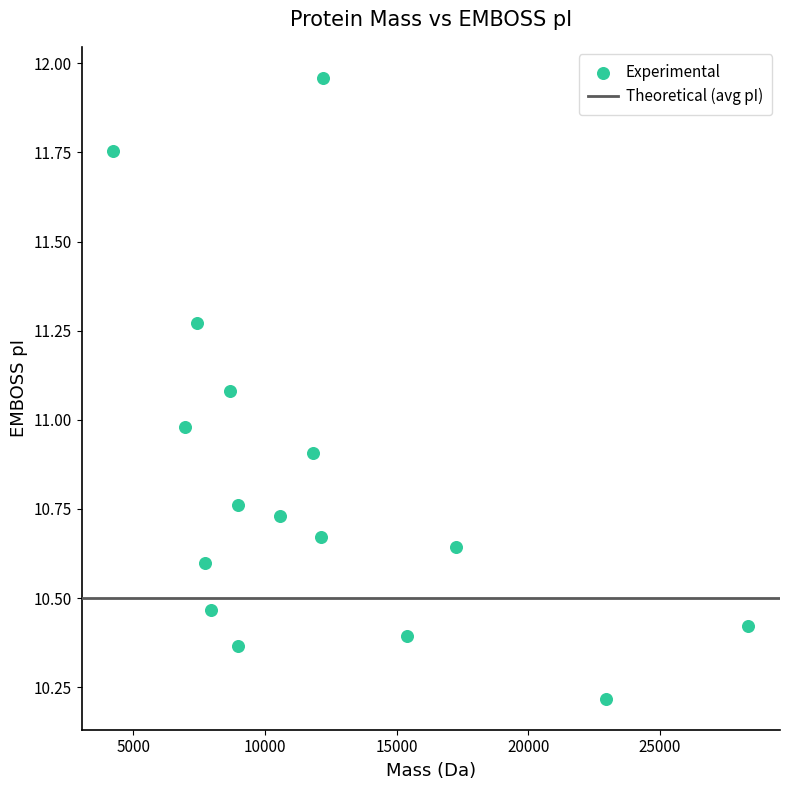

What is the range of Y values (max minus min)?

1.7